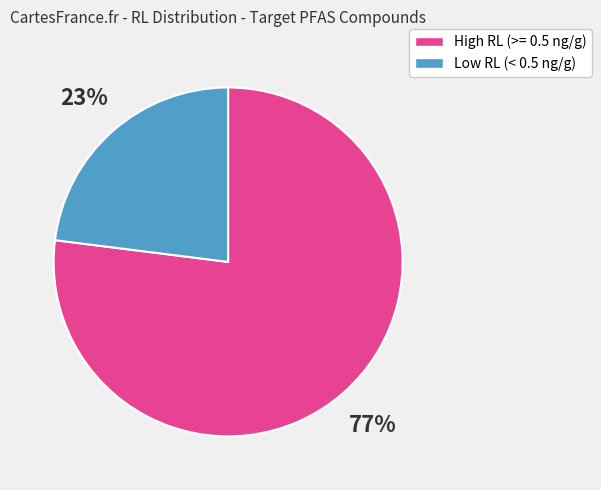

What percentage is the High RL (>= 0.5 ng/g) slice, to the nearest percent?

77%